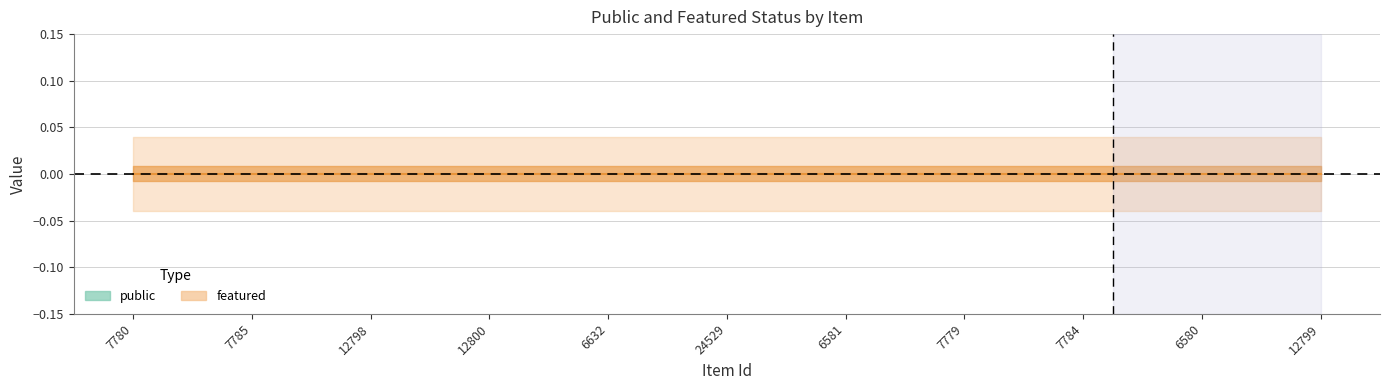

True or false: public and featured intersect in this chart.

False